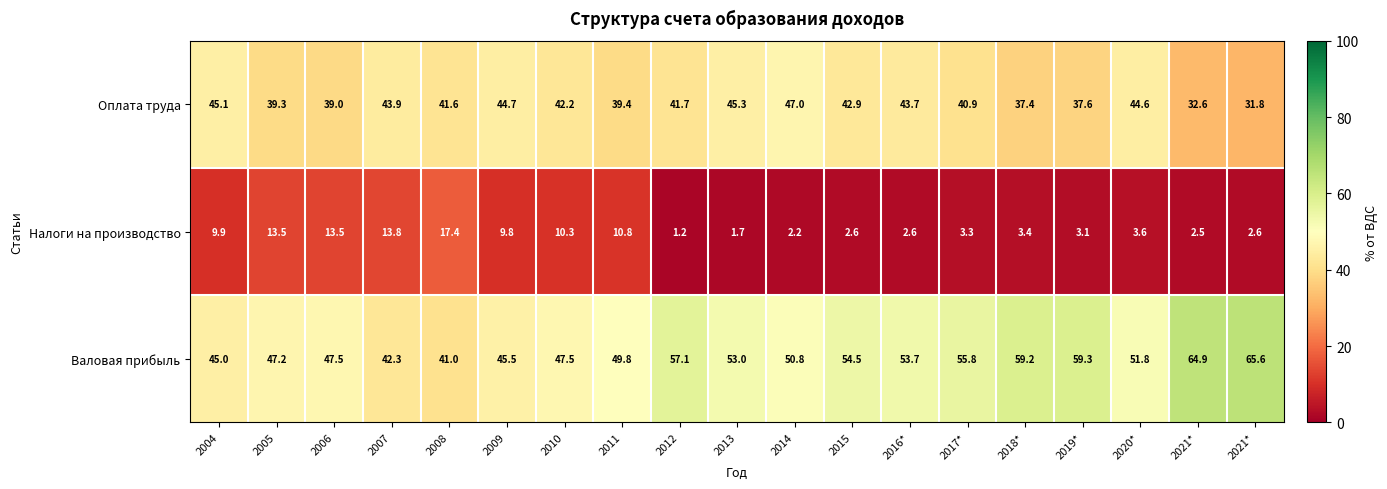

Count the number of data series in this chart.

3